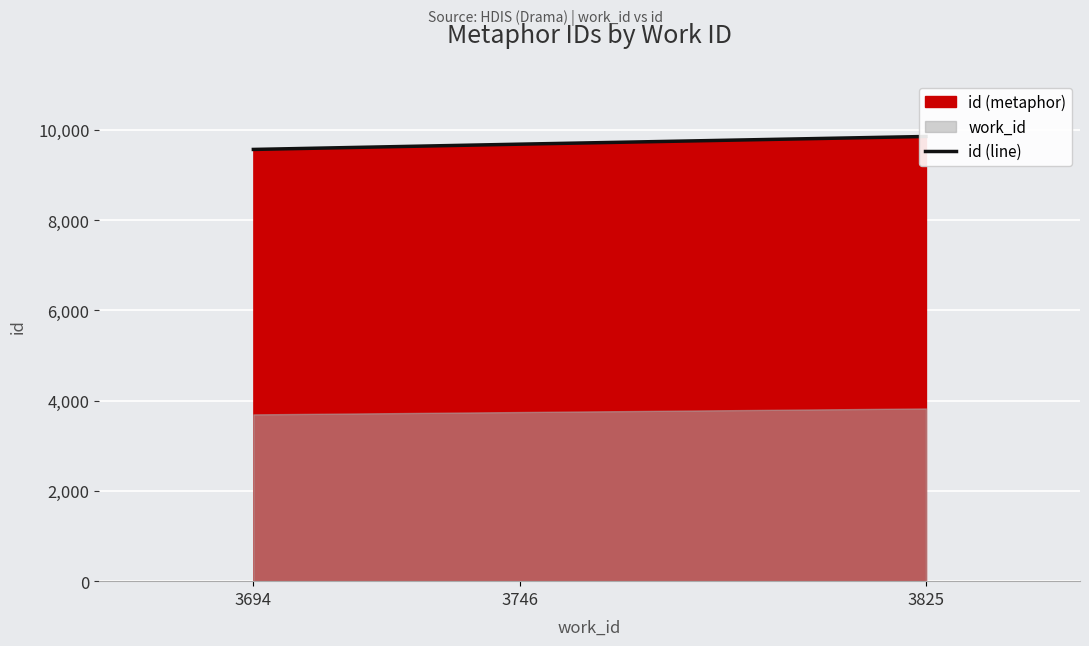

What is the approximate value at 3746?

9679